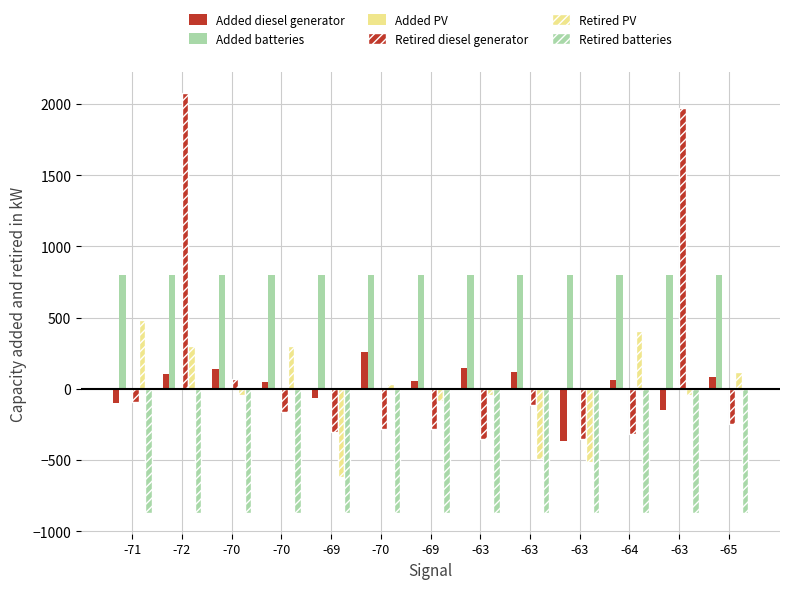

Does the chart contain stacked bars?

No